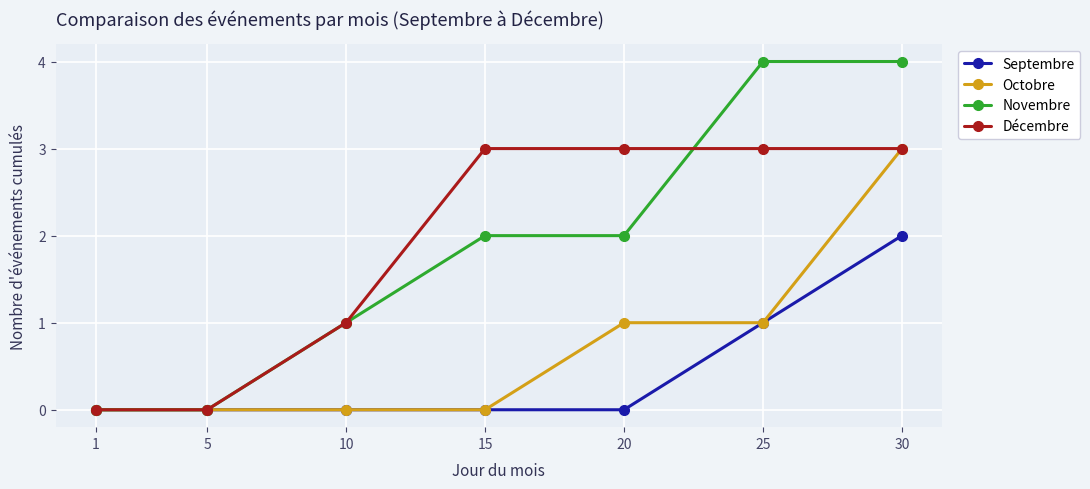

Is it true that Décembre equals 2 at 30?

False